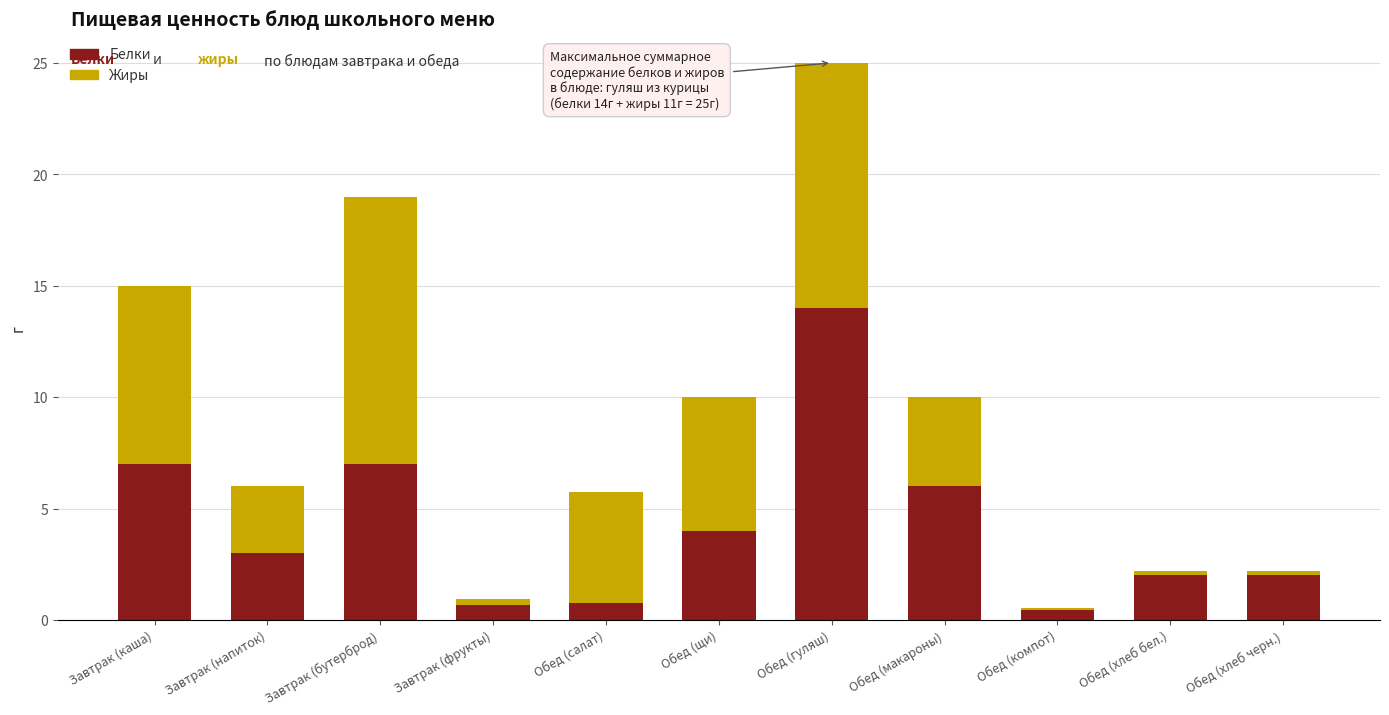

The value of Белки at Завтрак (напиток) is 3.0. True or false?

True